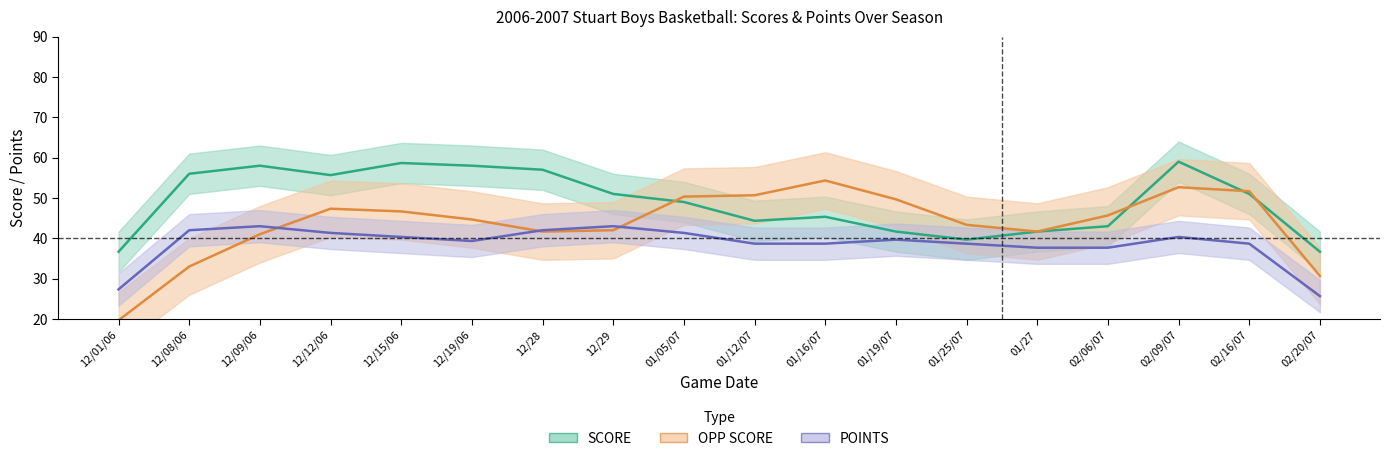

Reading right to left, transcribe all the data shown in this chart.

SCORE: 36.7	51.0	59.0	43.0	41.7	39.7	41.7	45.3	44.3	49.0	51.0	57.0	58.0	58.7	55.7	58.0	56.0	36.7
OPP SCORE: 30.7	51.7	52.7	45.7	41.7	43.3	49.7	54.3	50.7	50.3	42.0	41.7	44.7	46.7	47.3	41.0	33.0	19.7
POINTS: 25.7	38.7	40.3	37.7	37.7	38.7	39.7	38.7	38.7	41.3	43.0	42.0	39.3	40.3	41.3	43.0	42.0	27.3